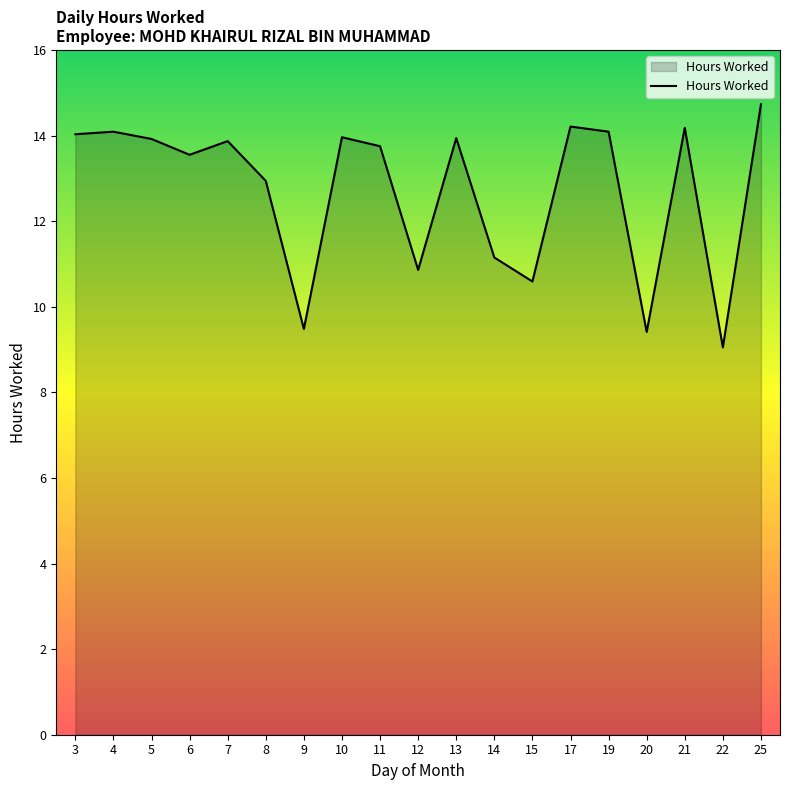

Between 7 and 20, which is larger?

7